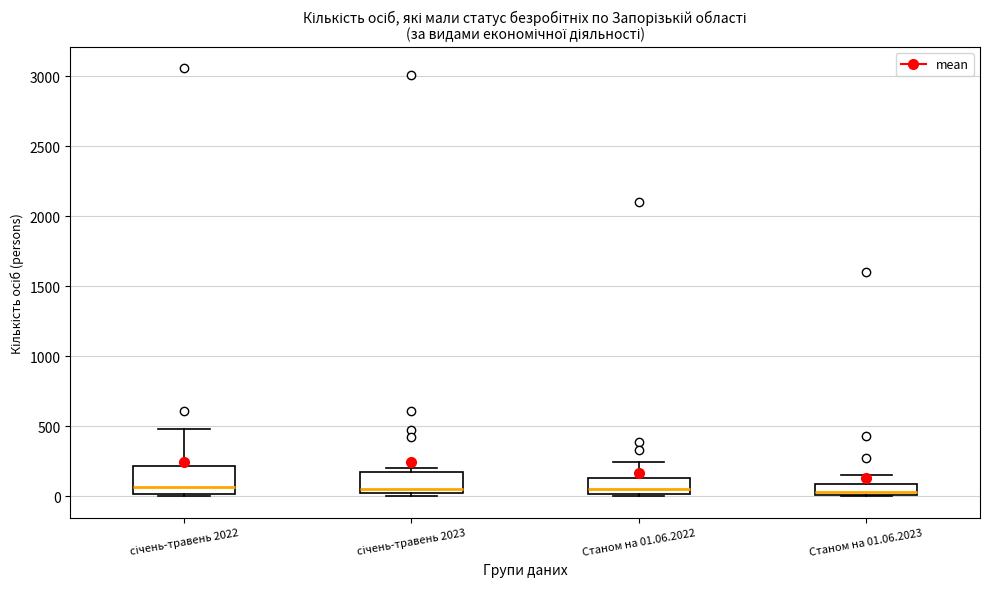

Reading left to right, transcribe this box plot: for each box, give where its median line is, the range the box spans, and where its two whiskers end, as read against the y-axis. The values are not printed on the chart, so give them approximately, as read against the axis.

січень-травень 2022: median 50, box 0 to 200, whiskers 0 (just below the box's lower edge) to 500
січень-травень 2023: median 50, box 0 to 150, whiskers 0 (just below the box's lower edge) to 200
Станом на 01.06.2022: median 50, box 0 to 150, whiskers 0 to 250
Станом на 01.06.2023: median 50, box 0 to 100, whiskers 0 to 150